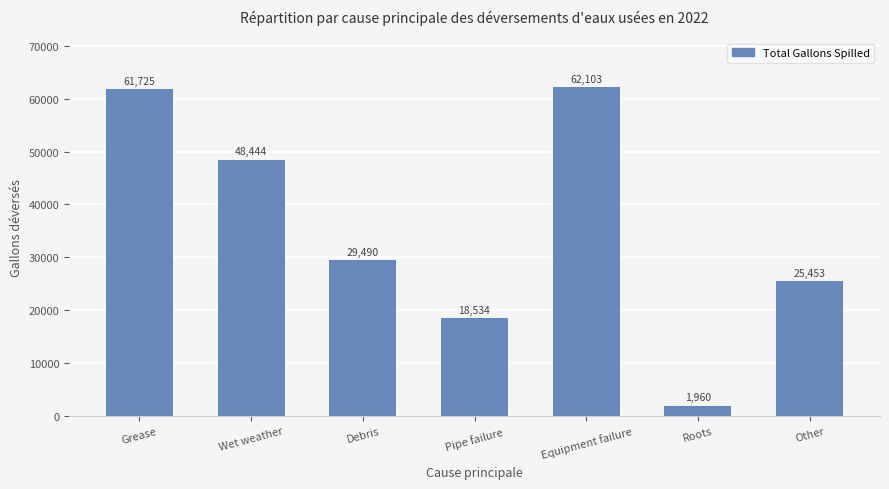

Between Pipe failure and Equipment failure, which is larger?

Equipment failure